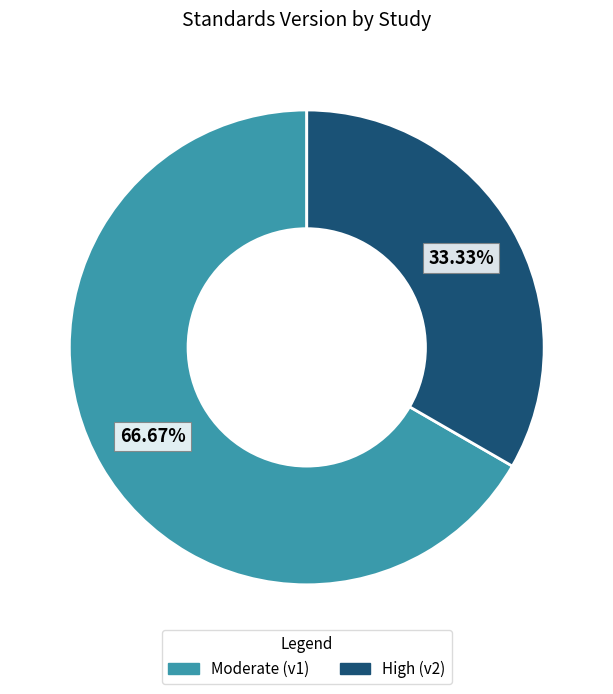

Does any single category account for the majority?

Yes